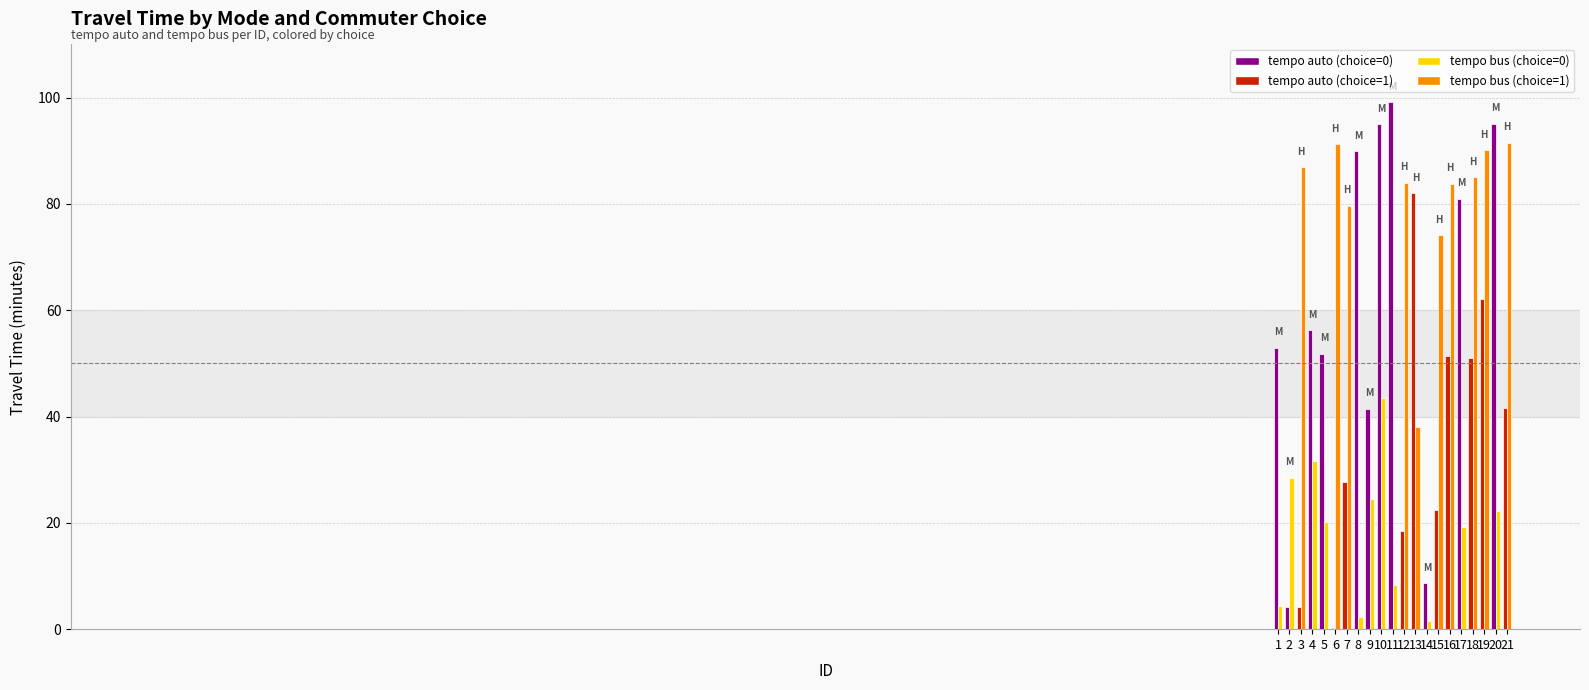

Reading left to right, transcribe all the data shown in this chart.

tempo auto: 52.9	4.1	4.1	56.2	51.8	0.2	27.6	89.9	41.5	95.0	99.1	18.5	82.0	8.6	22.5	51.4	81.0	51.0	62.2	95.1	41.6
tempo bus: 4.4	28.5	86.9	31.6	20.2	91.2	79.7	2.2	24.5	43.5	8.4	84.0	38.0	1.6	74.1	83.8	19.2	85.0	90.1	22.2	91.5